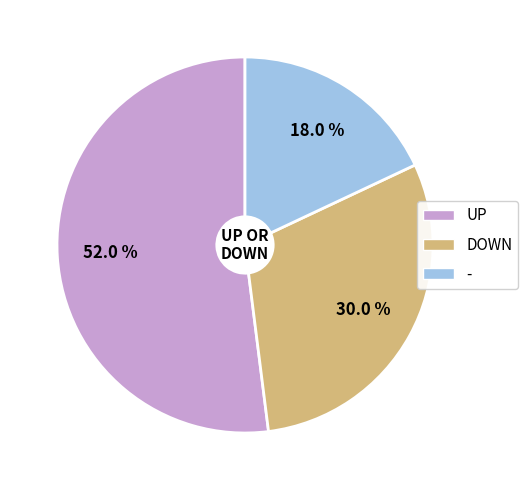

Which has a higher value, - or DOWN?

DOWN